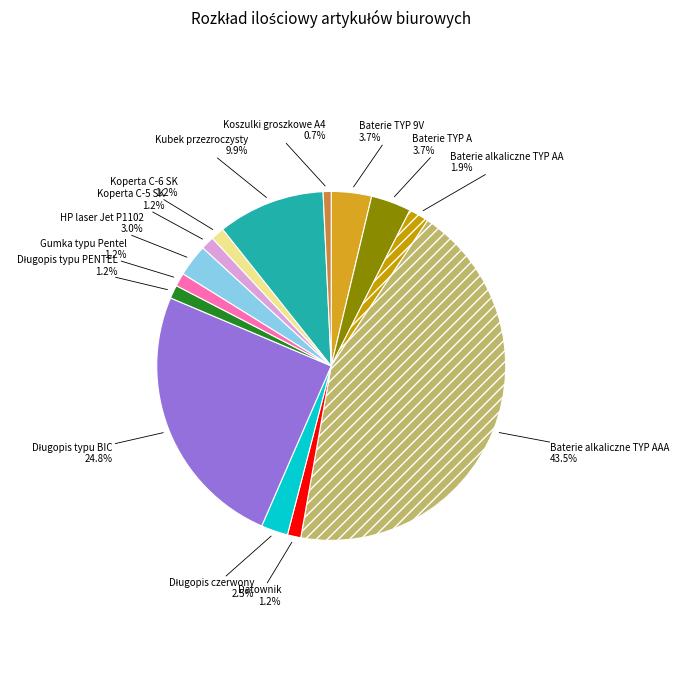

Count the number of slices in the pie.

14